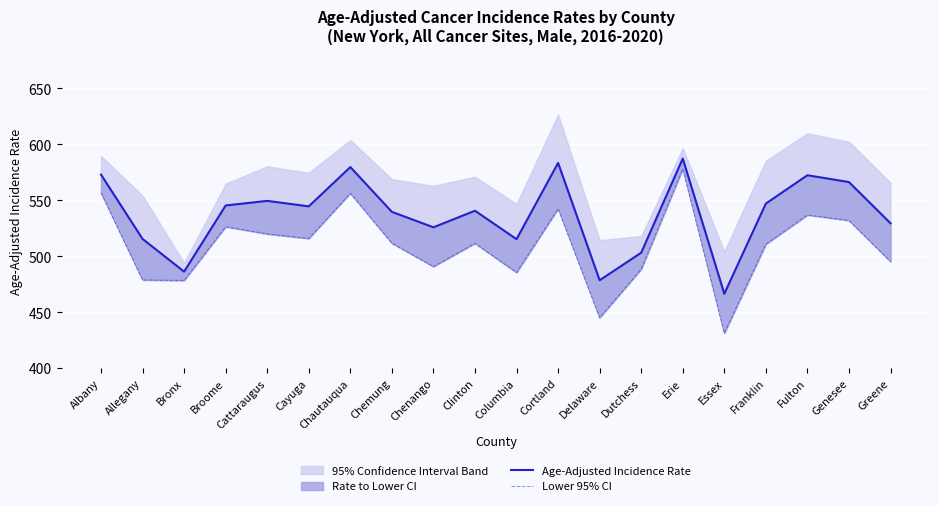

Which series has the largest total across all categories?

Age-Adjusted Incidence Rate